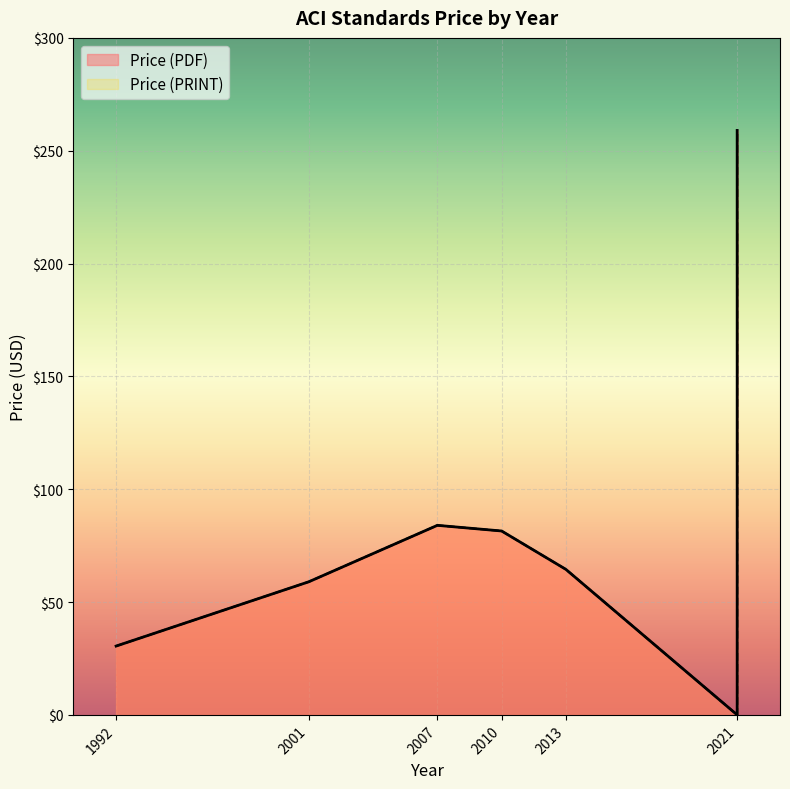

Rank the series at 2001 from lowest to highest value.

Price (PDF), Price (PRINT)